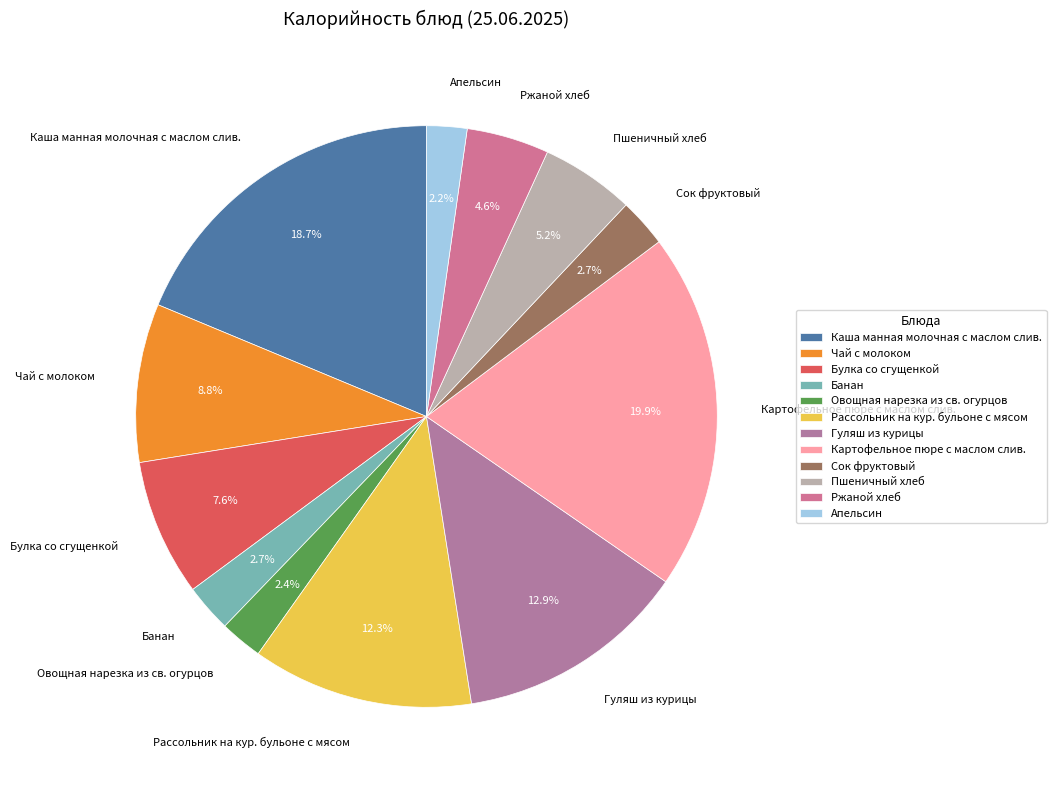

Does Овощная нарезка из св. огурцов account for over 50% of the chart?

No